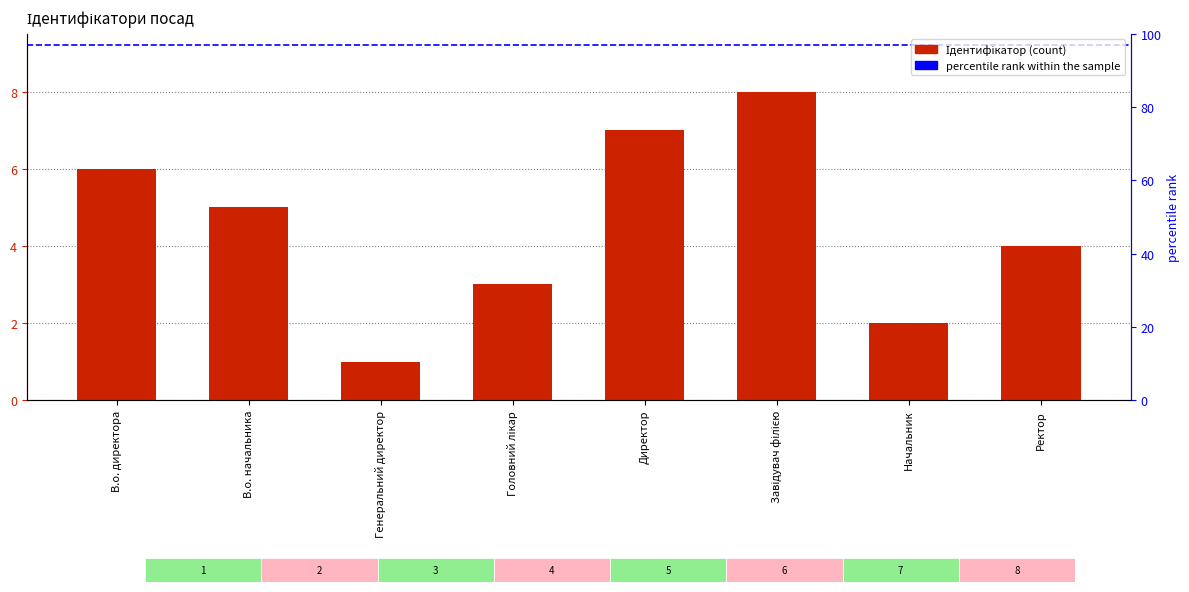

Reading right to left, what are all the values shown in this chart?

4	2	8	7	3	1	5	6